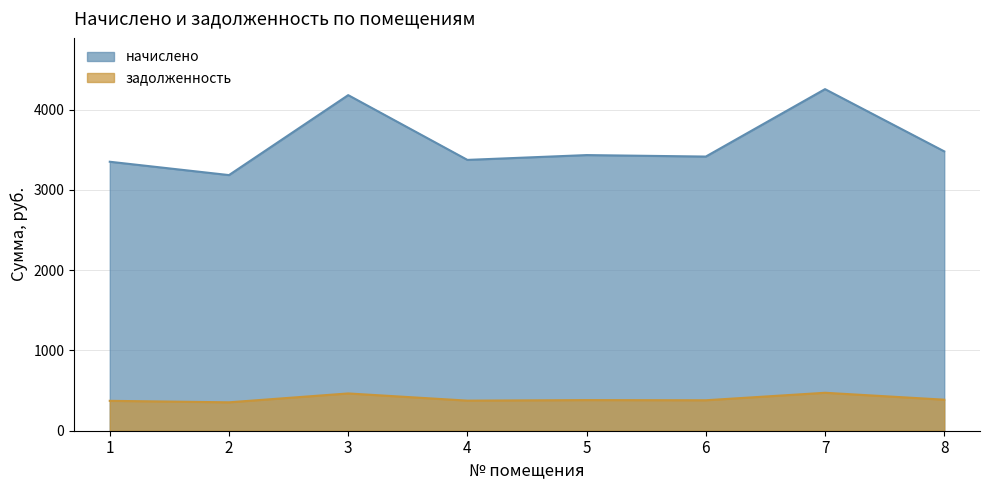

At which label does начислено reach its minimum?

2